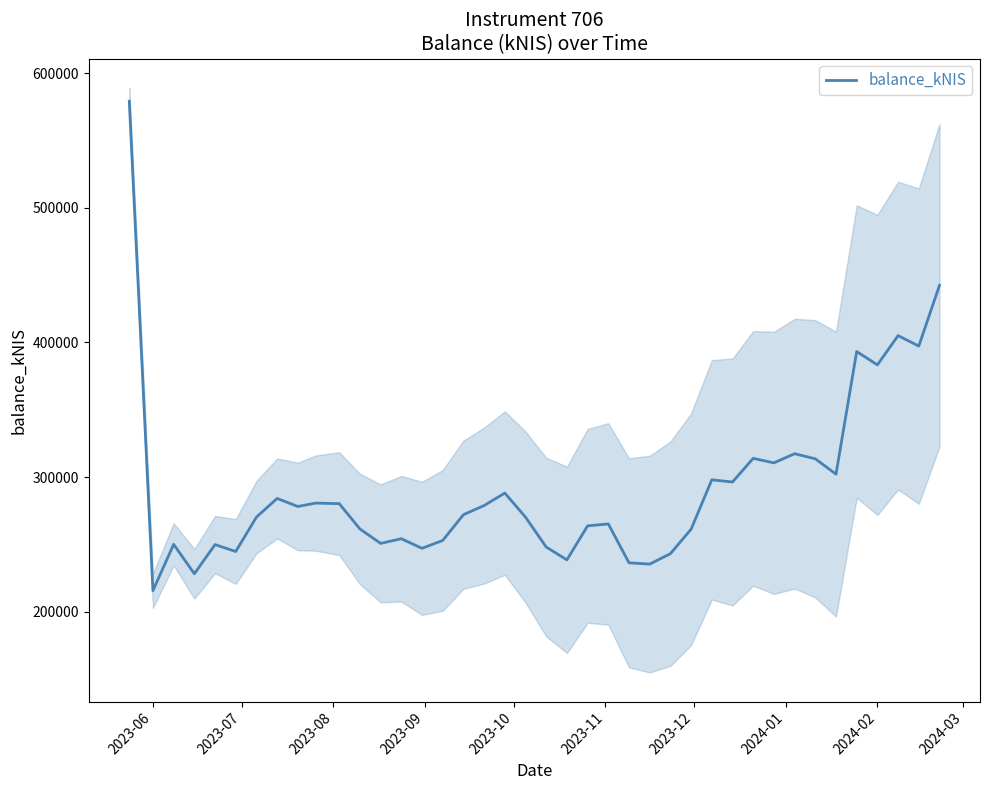

The value of balance_kNIS at 2024-02 is 189545.8. True or false?

False